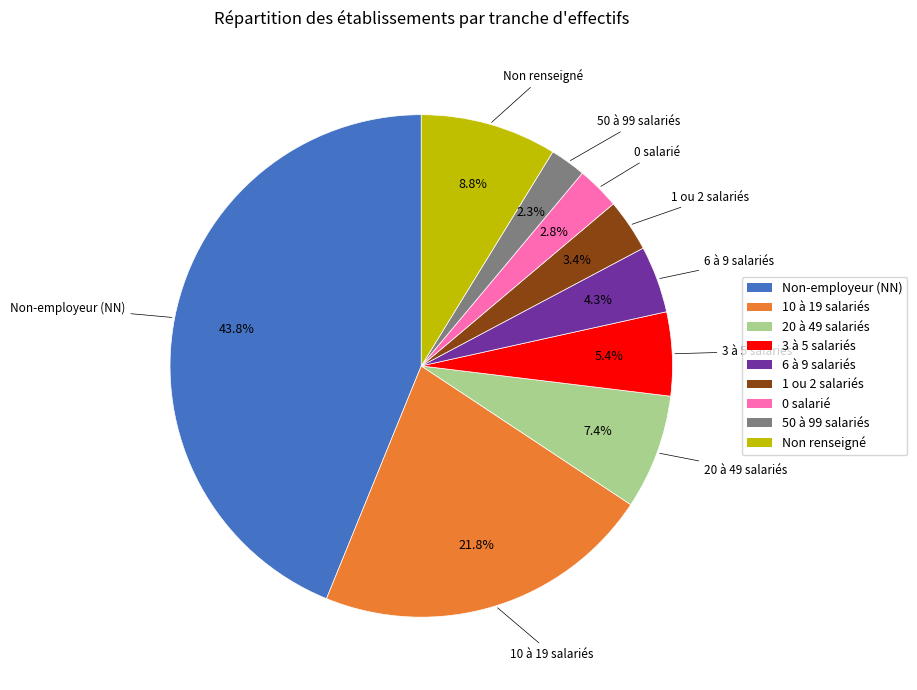

Is there any slice that represents more than half of the pie?

No